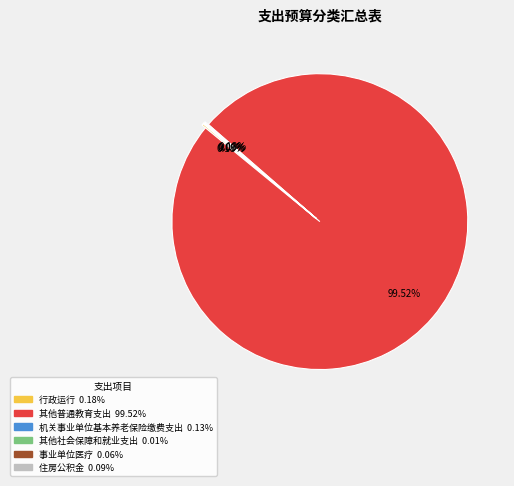

Which slice represents more than half of the pie?

其他普通教育支出